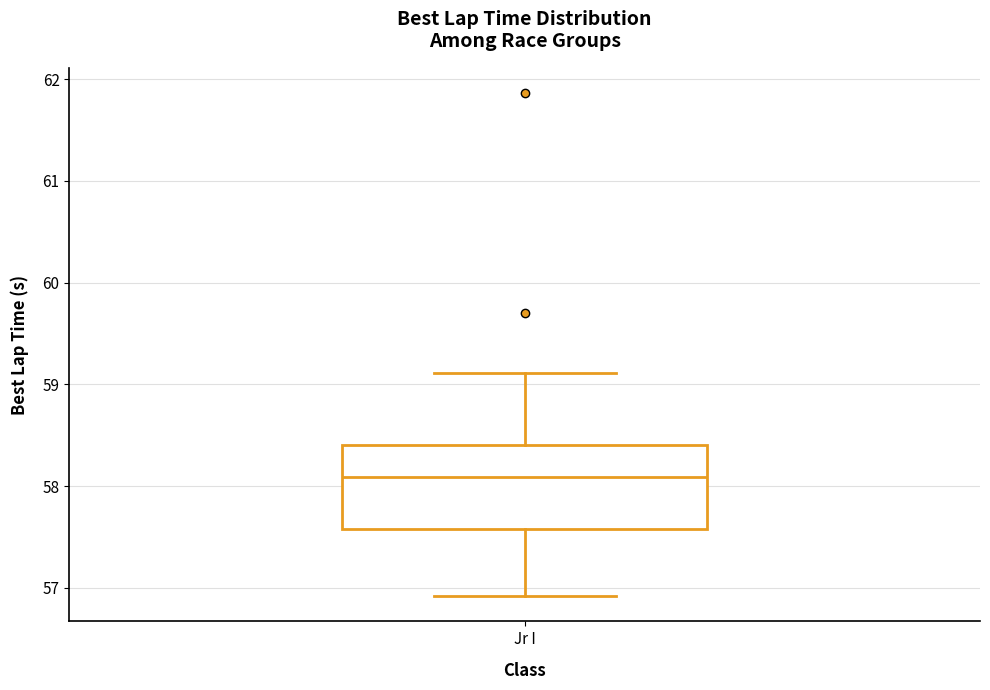

Read this box plot against the y-axis: the position of the median line, the range covered by the box, and the ends of both whiskers. The values are not printed on the chart, so give them approximately, as read against the axis.

median 58.1, box 57.6 to 58.4, whiskers 56.9 to 59.1